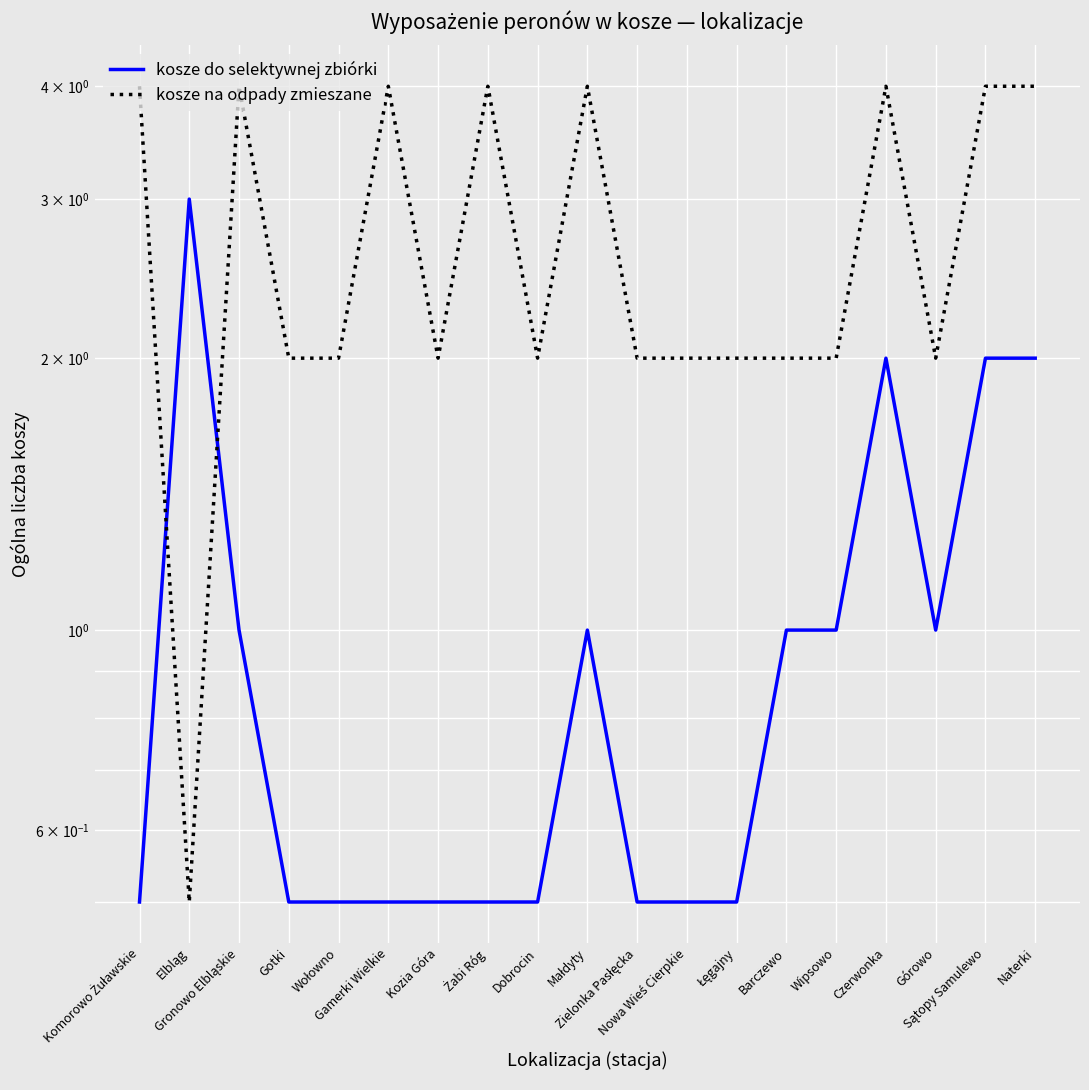

What is the value of the kosze na odpady zmieszane point at the 2nd from the left?

0.5